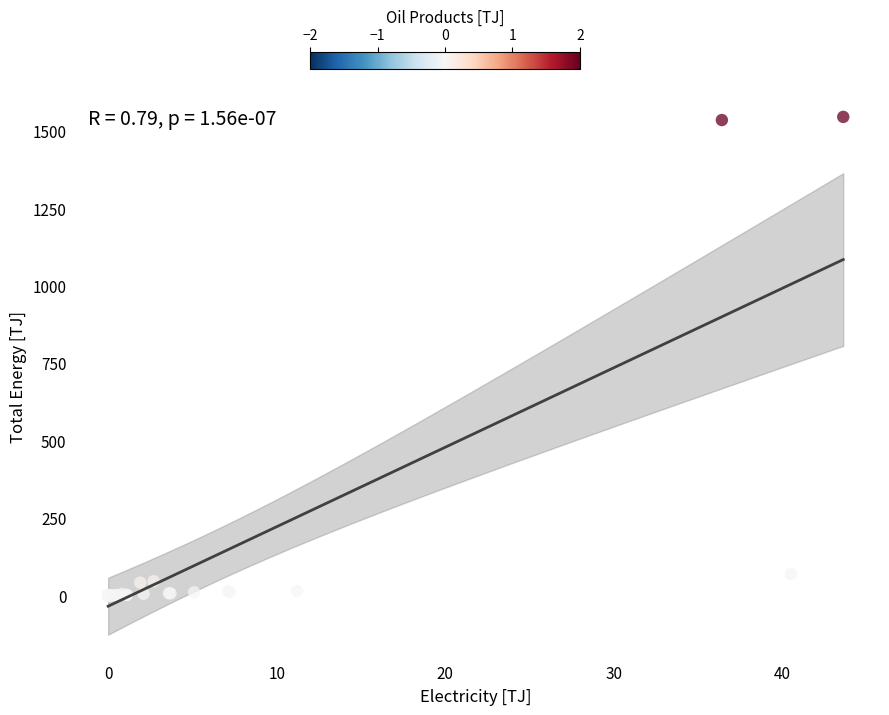

What Y value in the scatter plot is closest to 772?

69.3